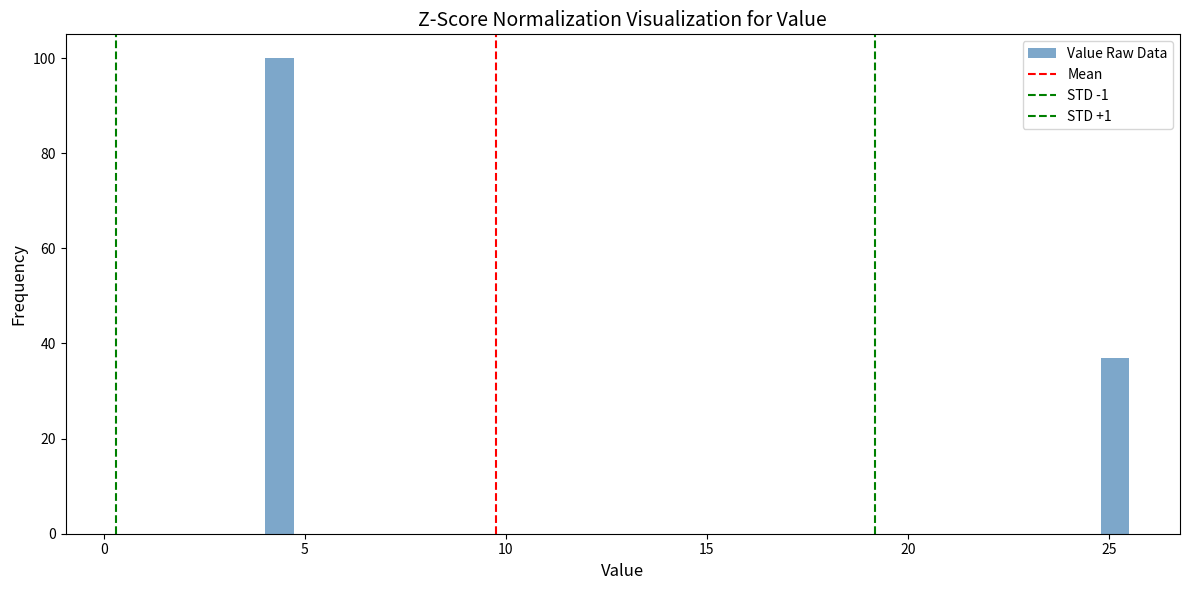

Read against the x-axis, roughly where is the centre of the tallest bar?

4.5